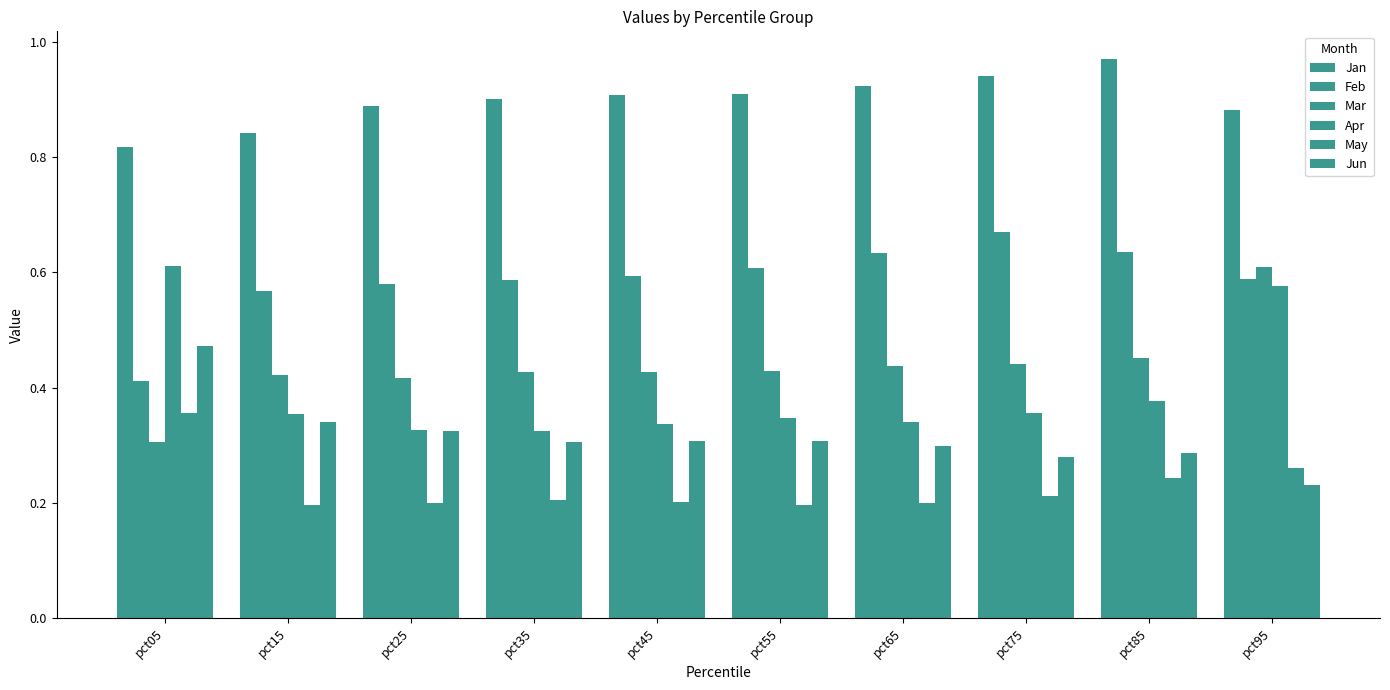

The Feb series shows 0.6 at pct85. True or false?

True